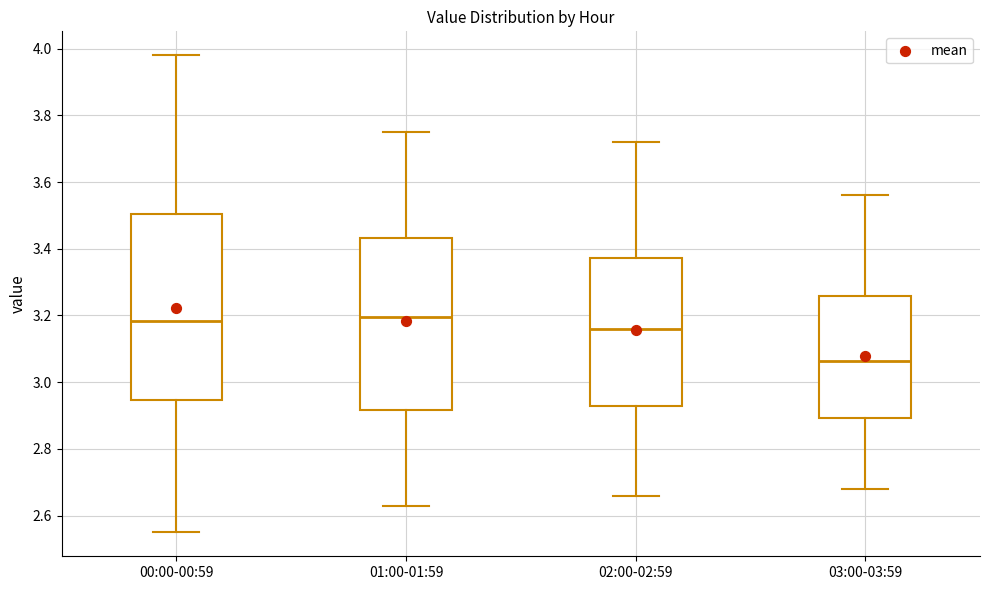

Which box's median line is the lowest?

03:00-03:59